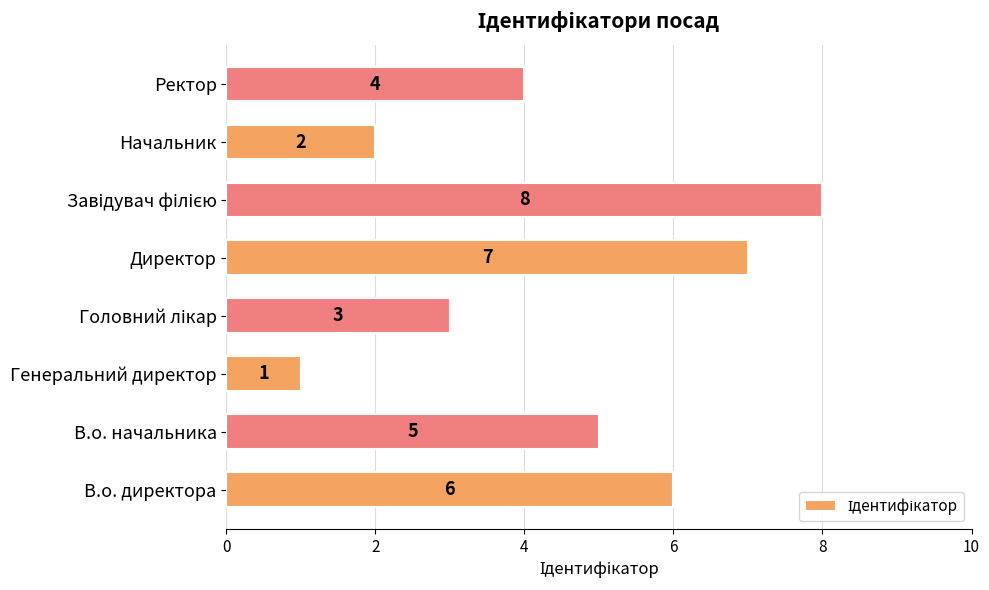

The value at В.о. начальника is 5. True or false?

True